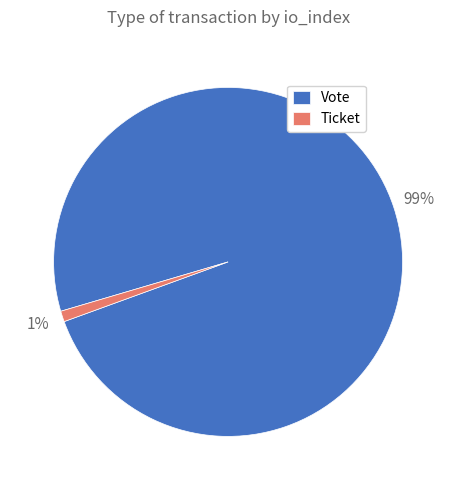

How many slices are in this pie chart?

2